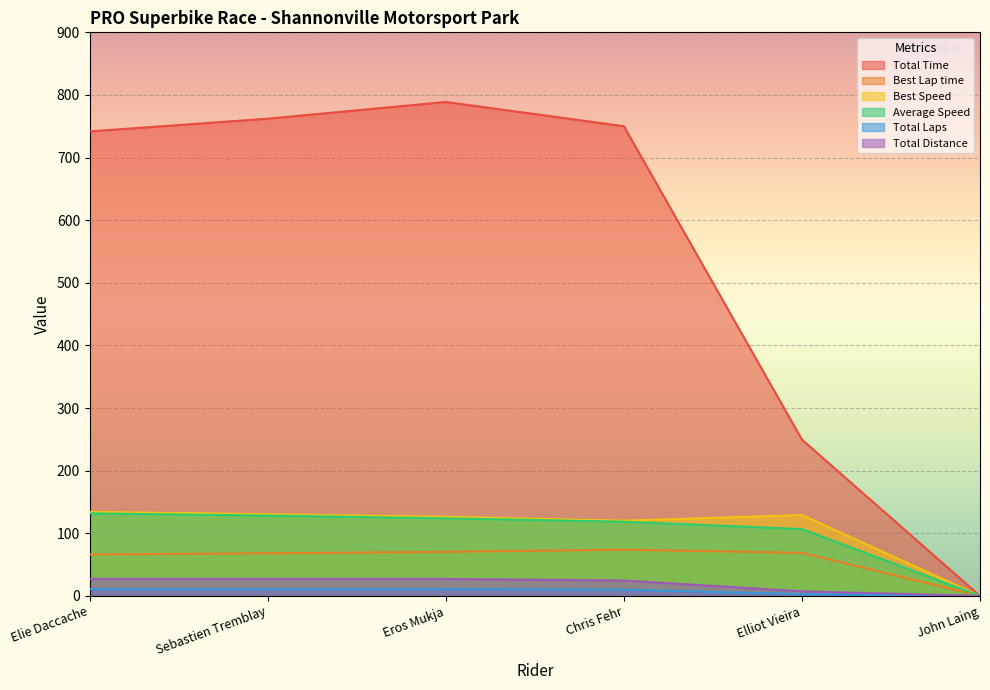

How many positive values does the Best Speed series have?

5